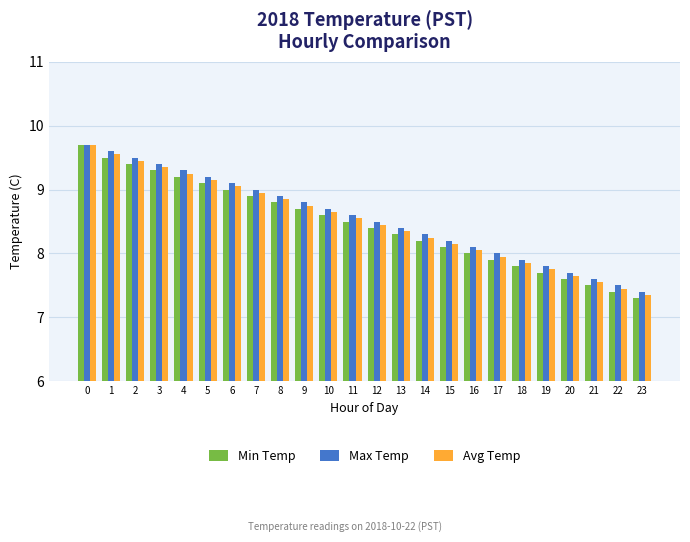

Is the value of Avg Temp at 8 greater than the value of Min Temp at 22?

Yes